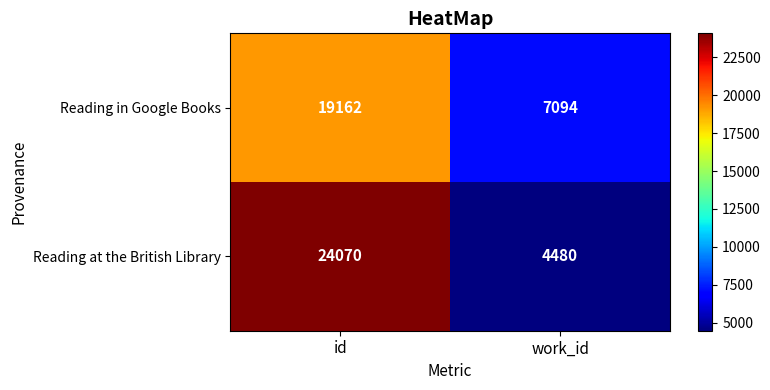

List the series in order of their overall mean, lowest first.

Reading in Google Books, Reading at the British Library